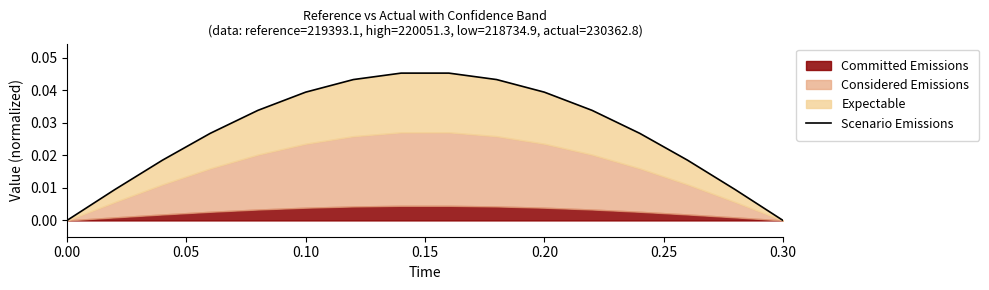

Does the chart display data point markers on the line(s)?

No